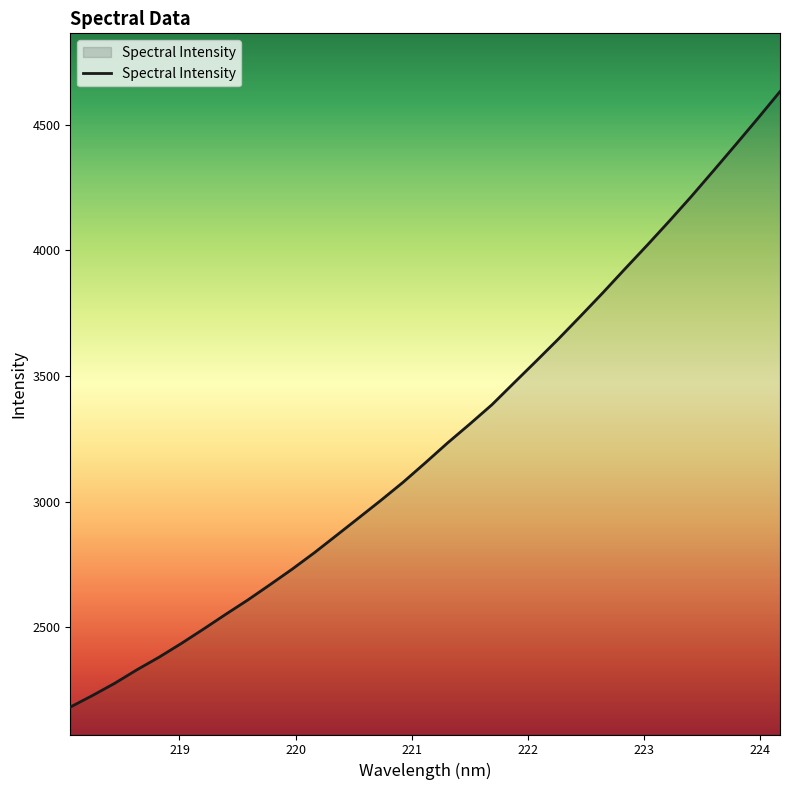

What is the greatest value displayed?

4632.0